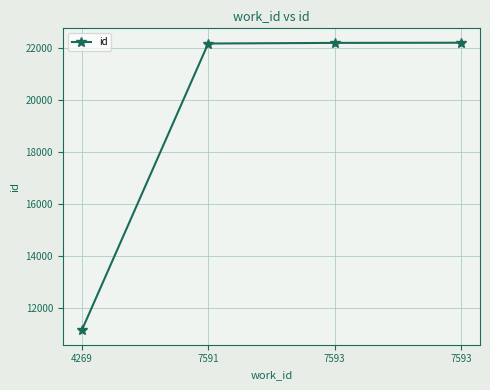

What value does the data have at 7593?

22219